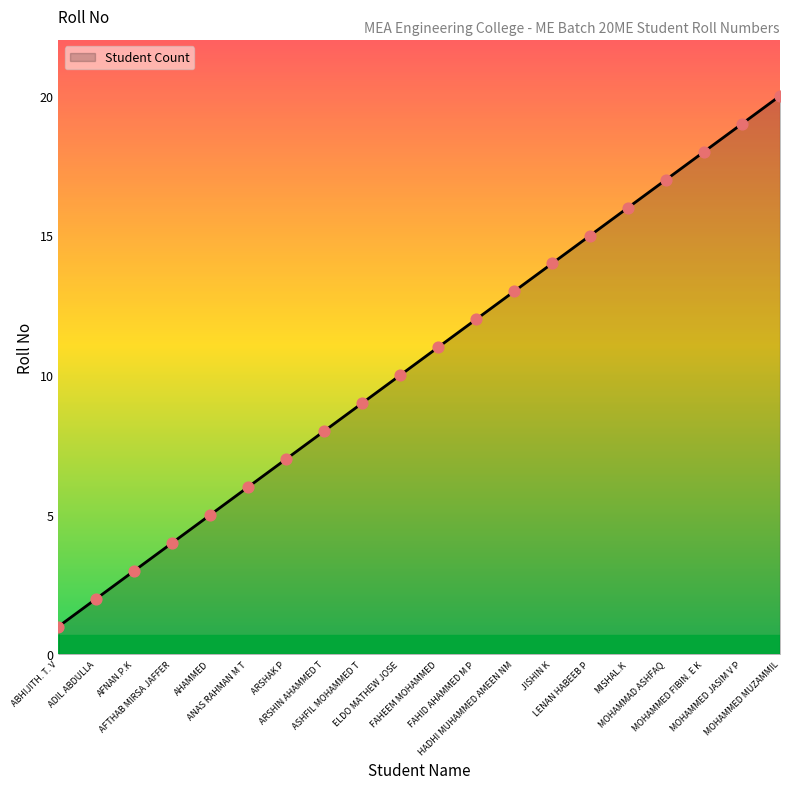

What is the ratio of the value at MISHAL.K to the value at AHAMMED?

3.2